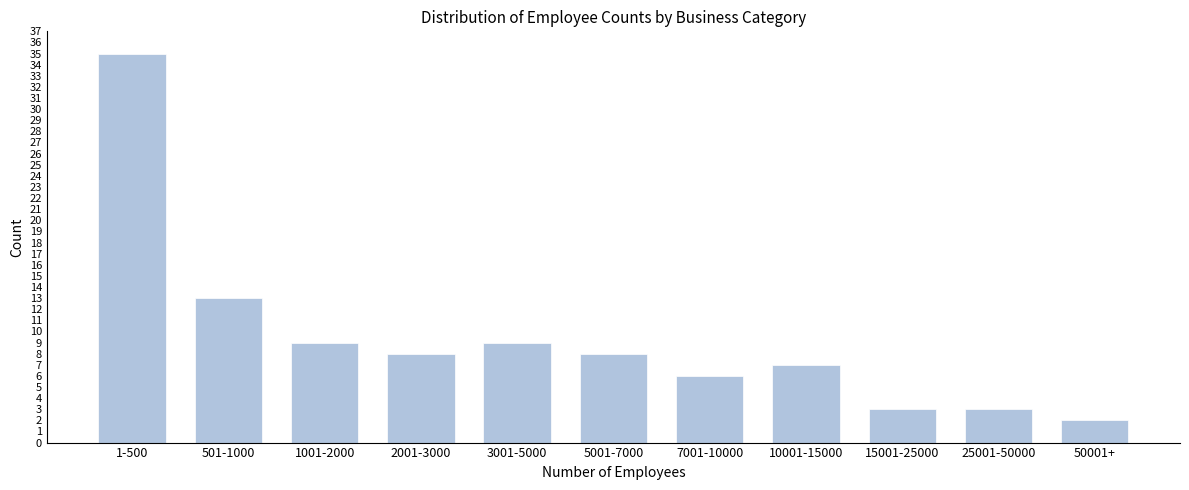

Reading left to right, transcribe all the data shown in this chart.

1-500=35	501-1000=13	1001-2000=9	2001-3000=8	3001-5000=9	5001-7000=8	7001-10000=6	10001-15000=7	15001-25000=3	25001-50000=3	50001+=2